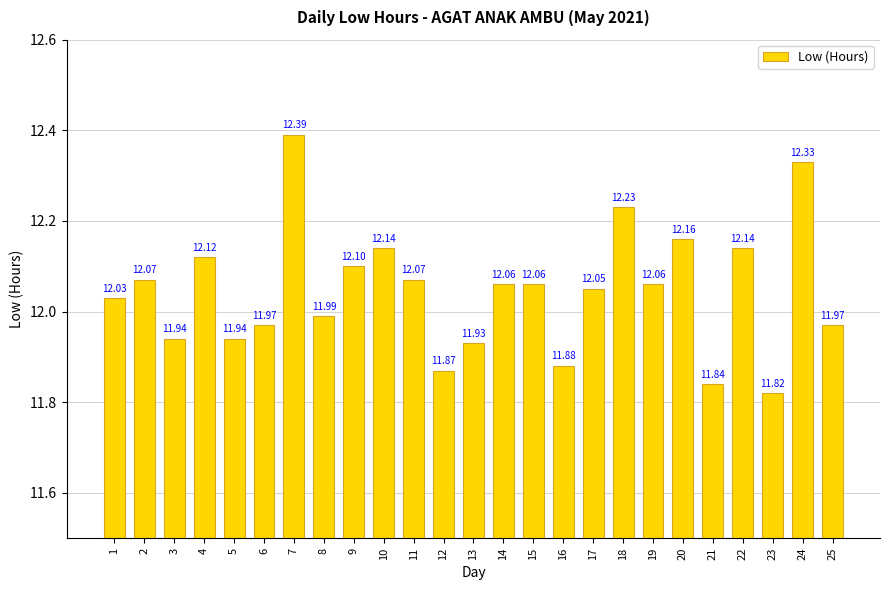

At which label does the data first exceed 12?

1